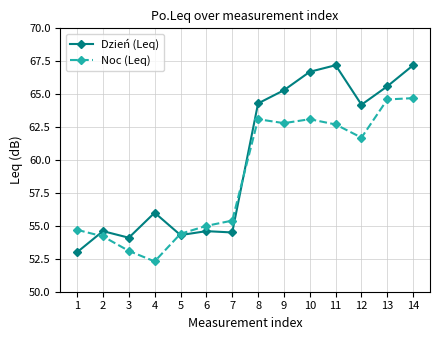

How many lines are shown in the chart?

2